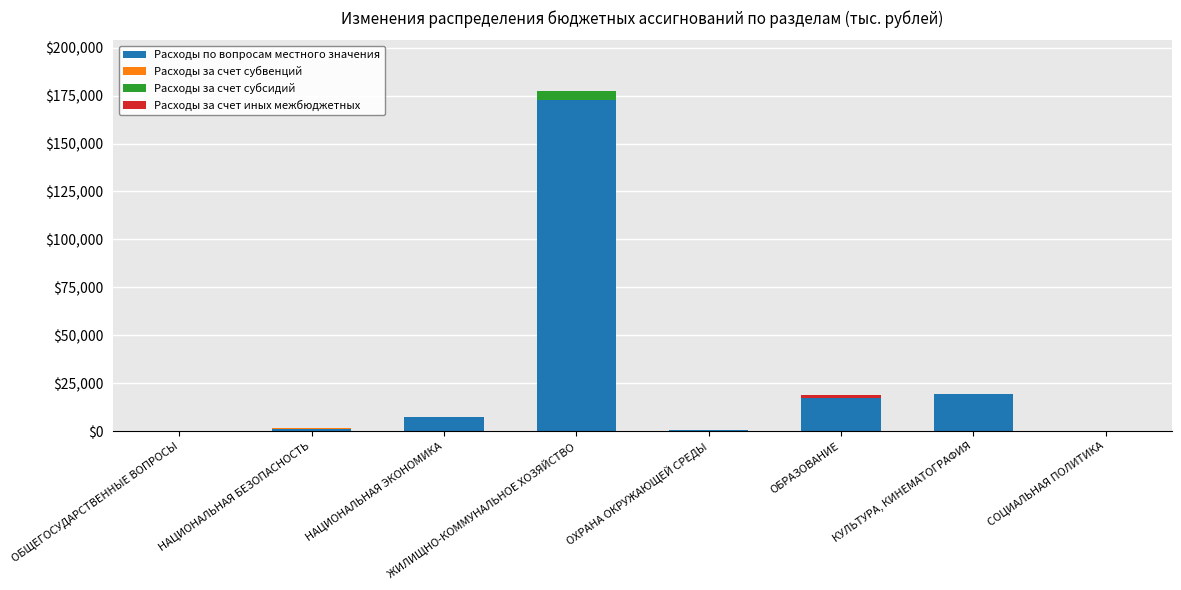

Is it true that Расходы по вопросам местного значения equals 553.2 at ОХРАНА ОКРУЖАЮЩЕЙ СРЕДЫ?

True